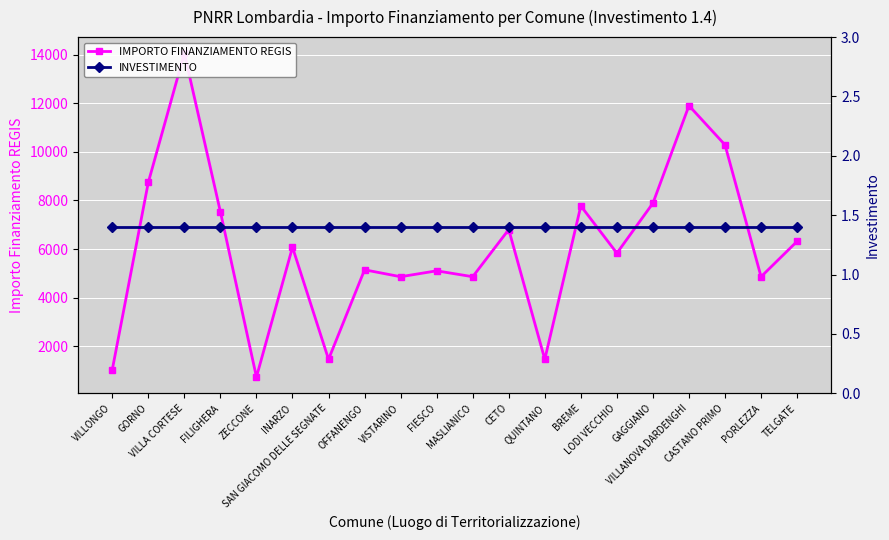

At how many categories does at least one series exceed 10269?

3